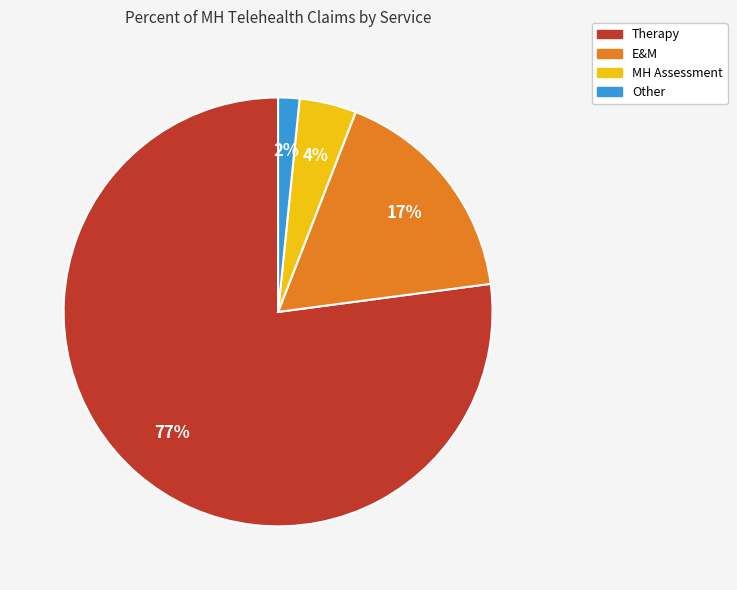

The Therapy slice represents 77% of the pie. True or false?

True